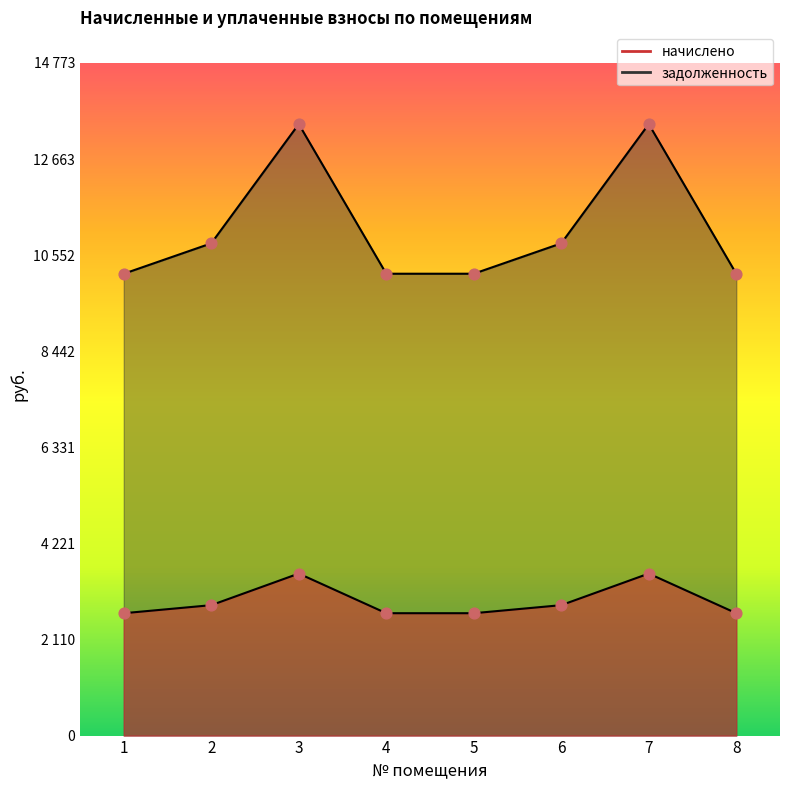

Which series reaches the minimum Y coordinate?

начислено